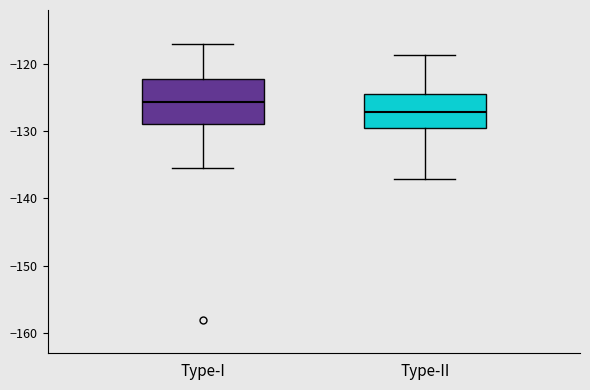

Which box has the highest median line?

Type-I